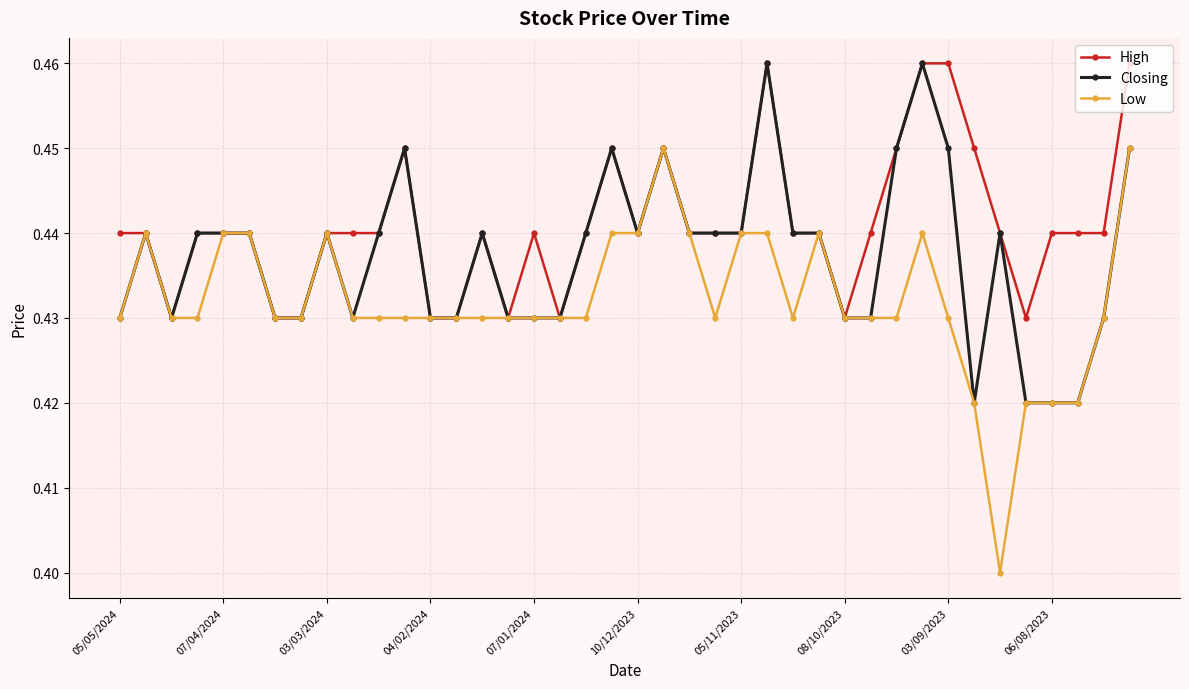

True or false: High has more than 0 interior local peaks.

True